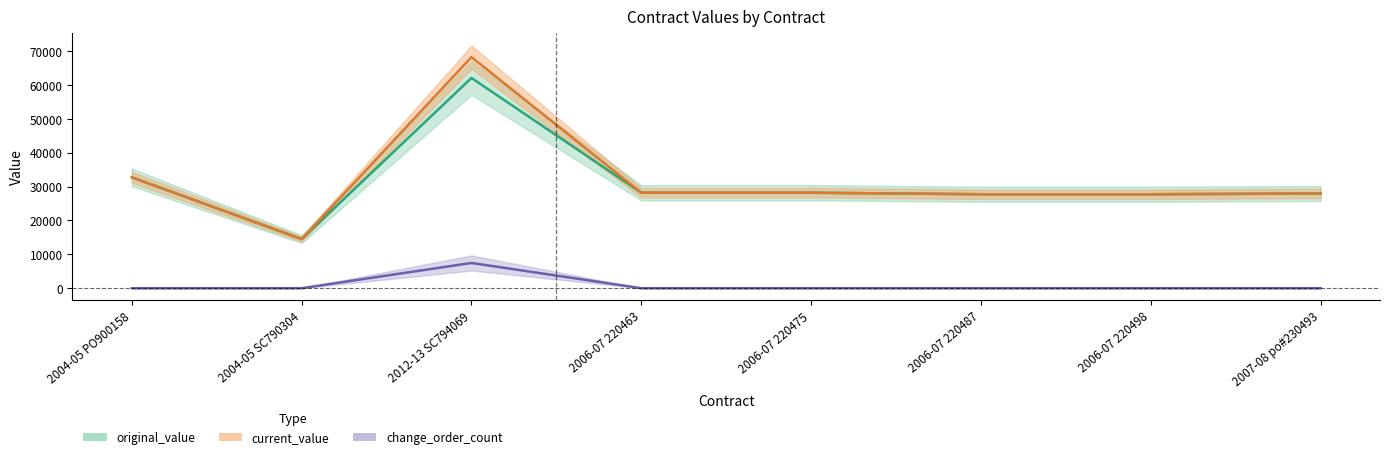

What is the maximum value shown in the chart?

68238.0